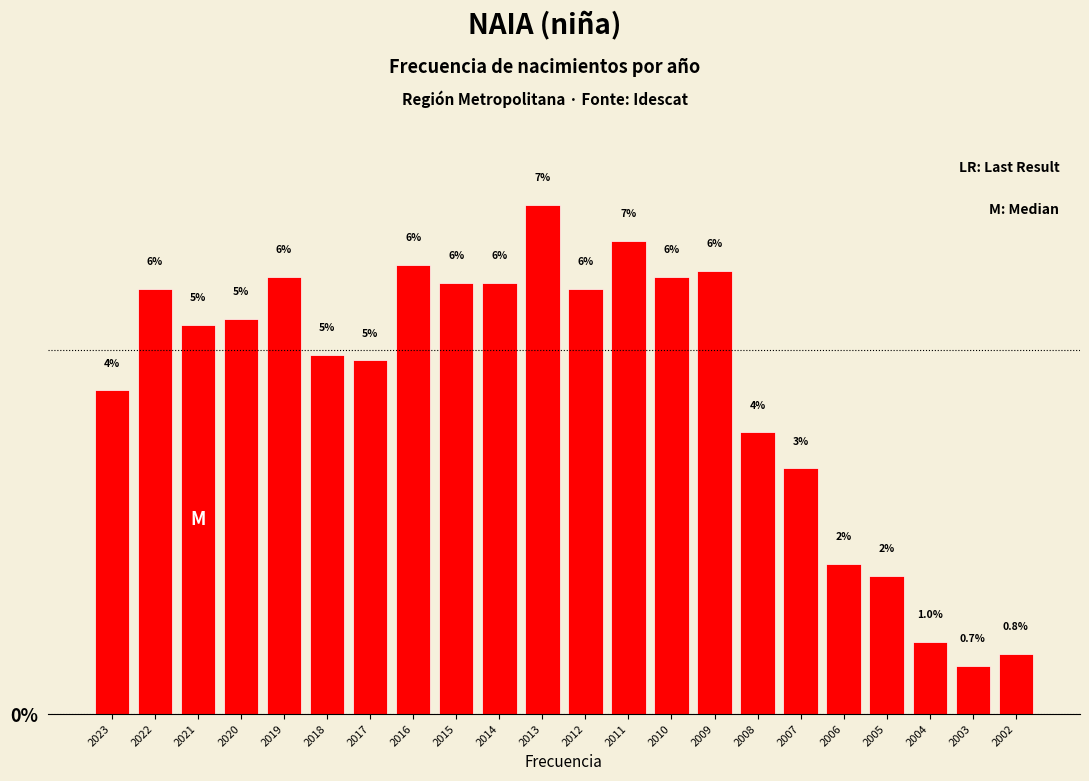

What is the sum of all values?

100.0